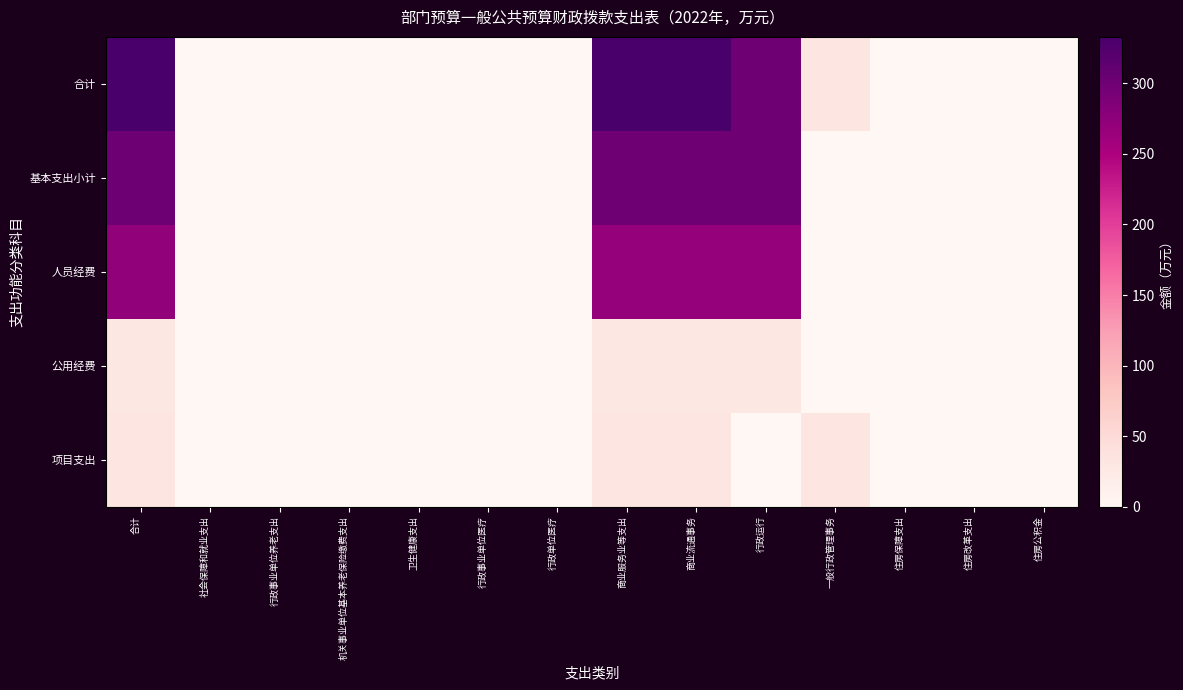

What is the total value across all series at 住房改革支出?

2.4